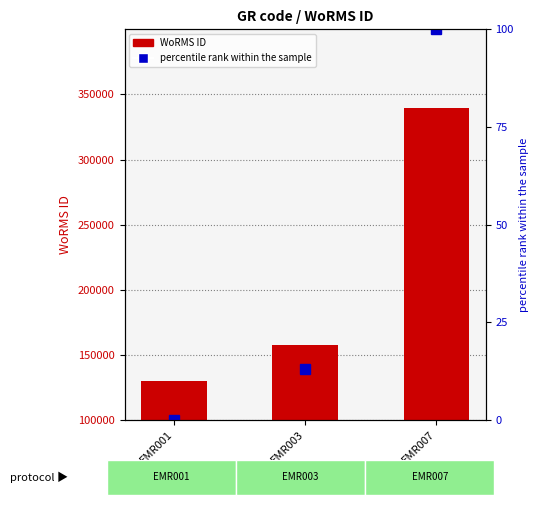

Between EMR001 and EMR003, which series saw the biggest shift?

WoRMS ID